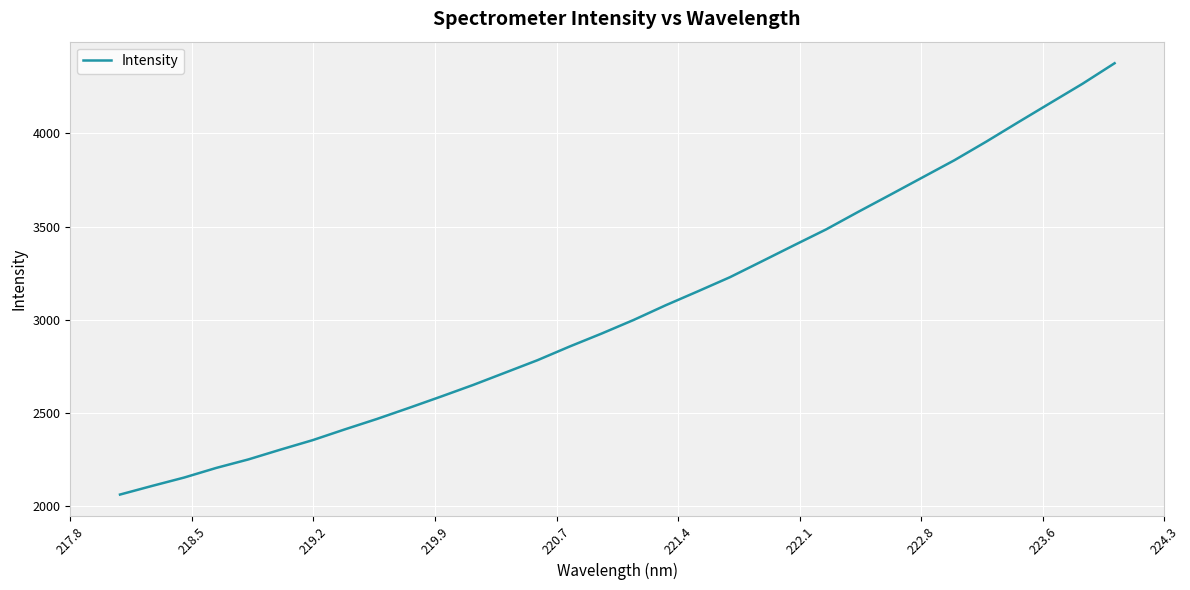

What is the smallest value displayed?

2063.7